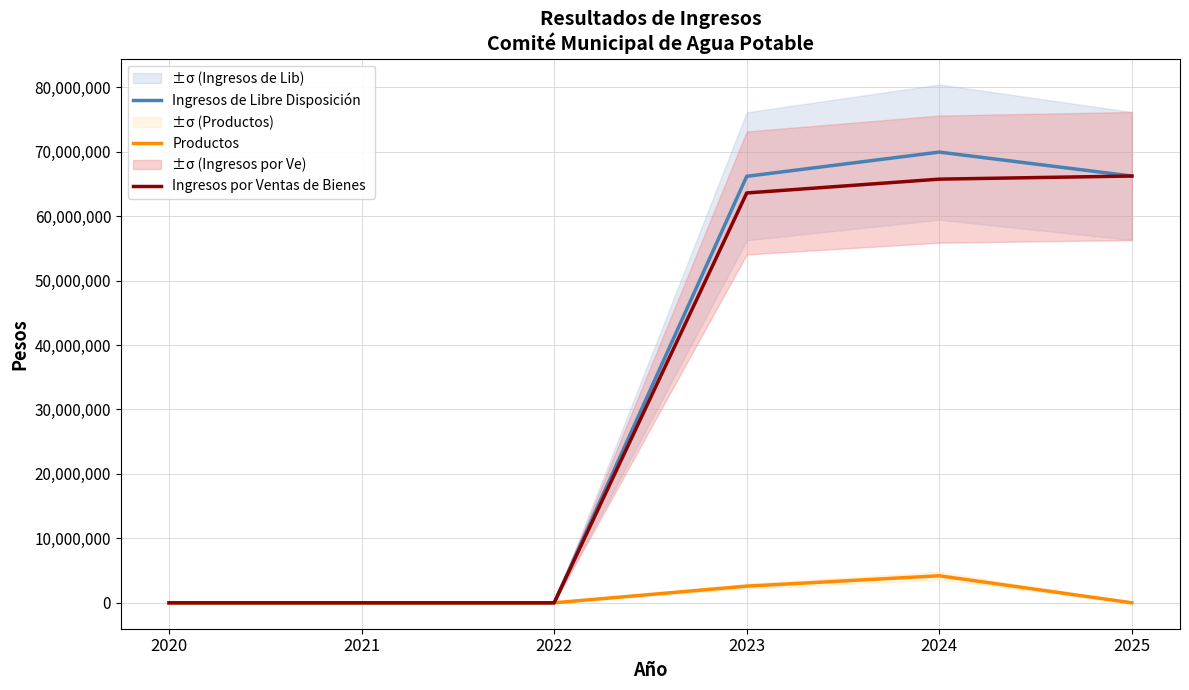

The Productos series shows -1638458.3 at 2022. True or false?

False